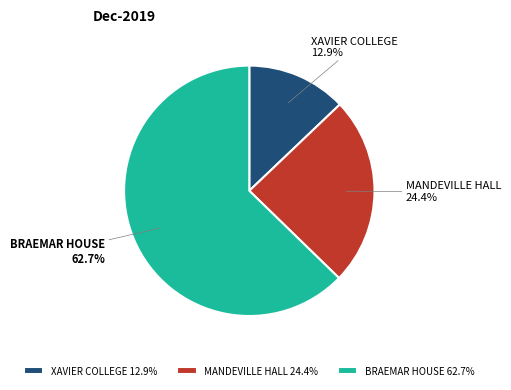

Count the number of slices in the pie.

3